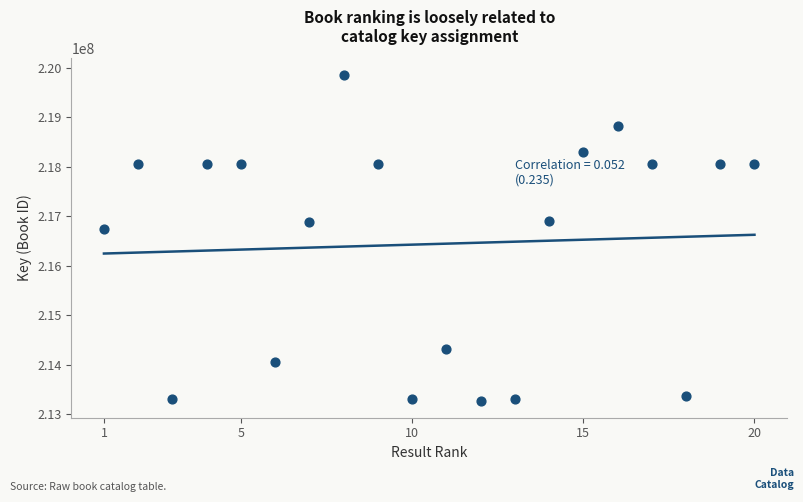

What Y value in the scatter plot is closest to 216560960?

216735318